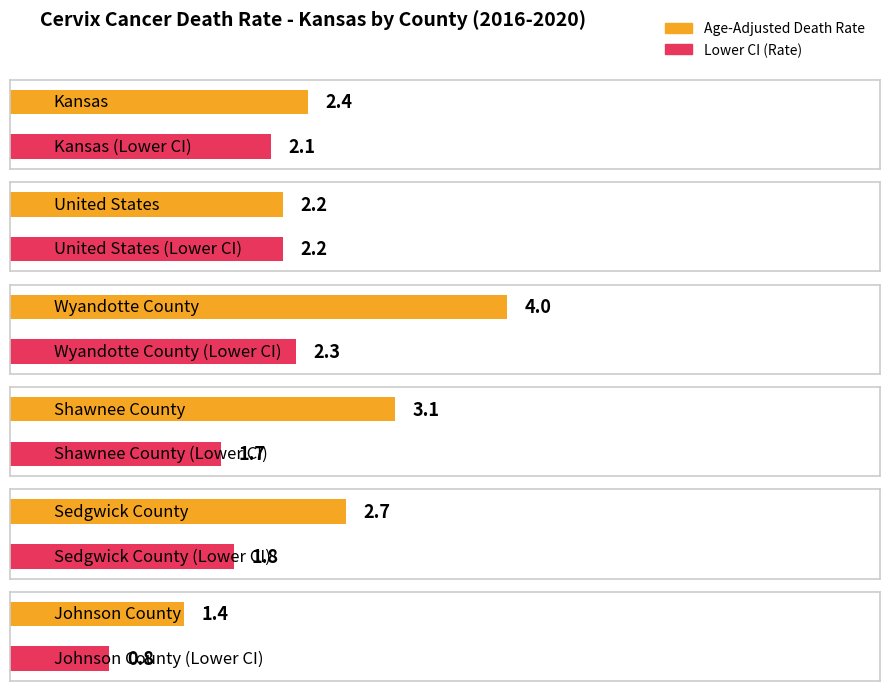

At which label does Age-Adjusted Death Rate reach its minimum?

Johnson County